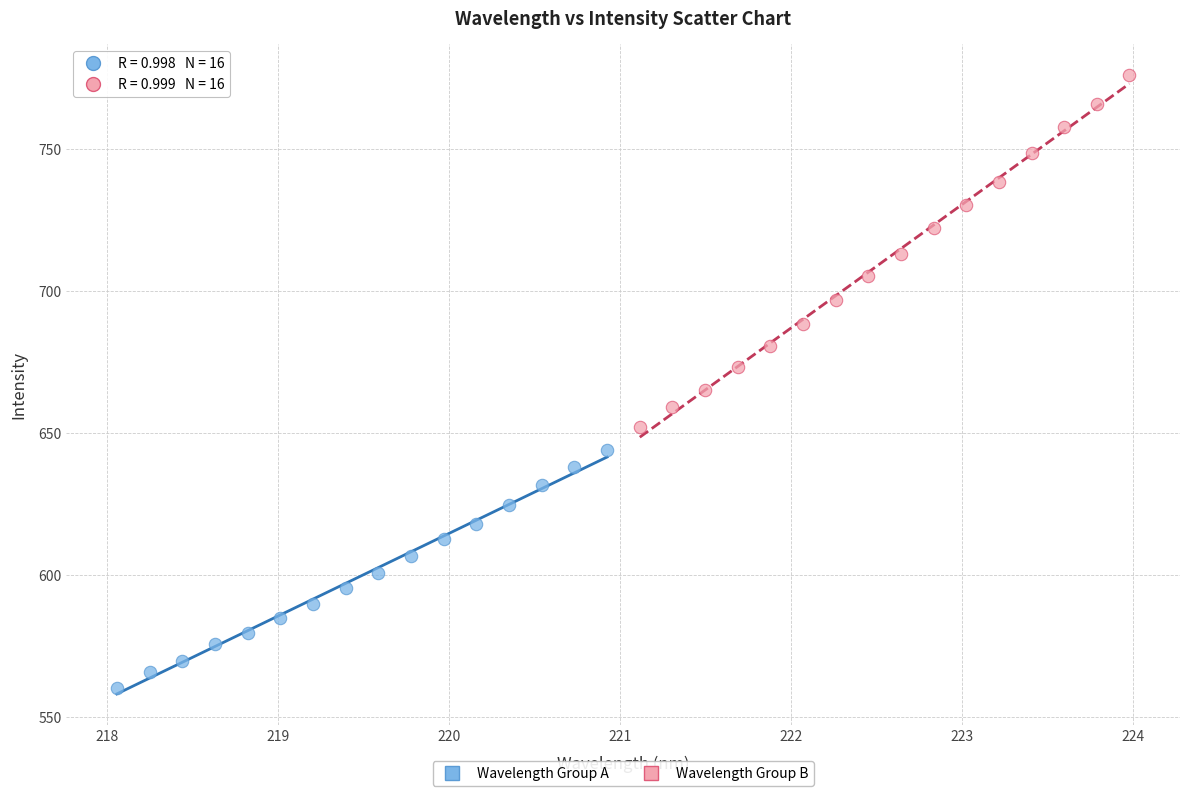

Which series reaches the maximum Y coordinate?

Wavelength Group B